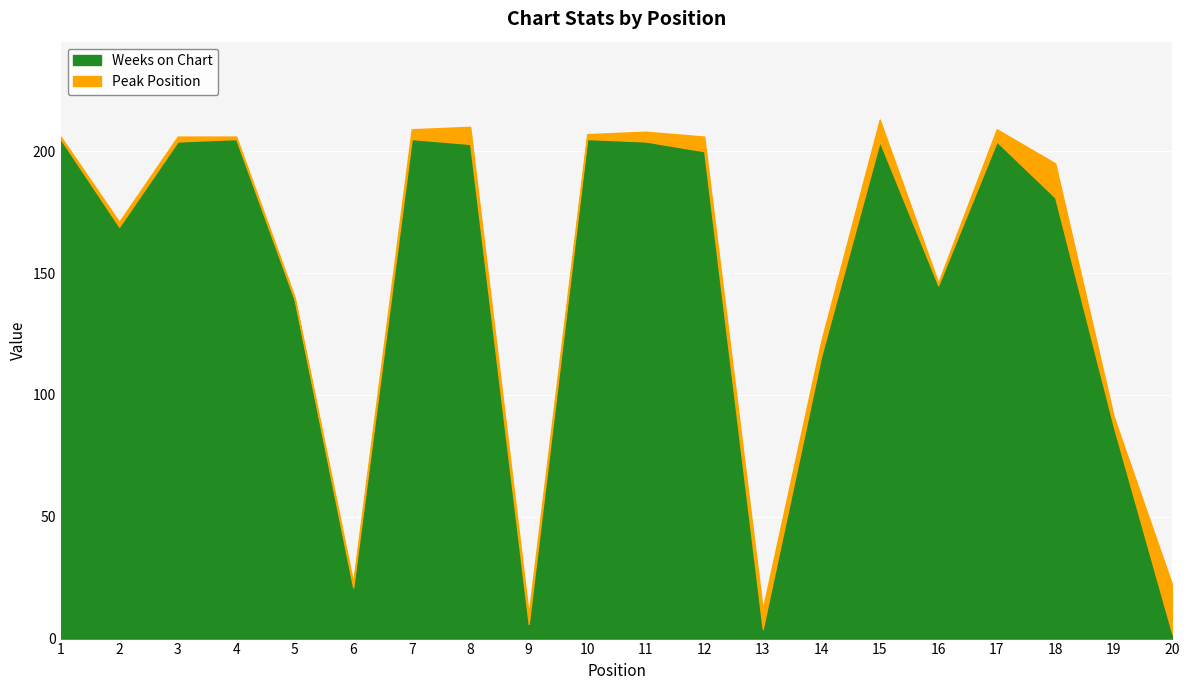

Is the value of Peak Position at 8 greater than the value of Weeks on Chart at 15?

No